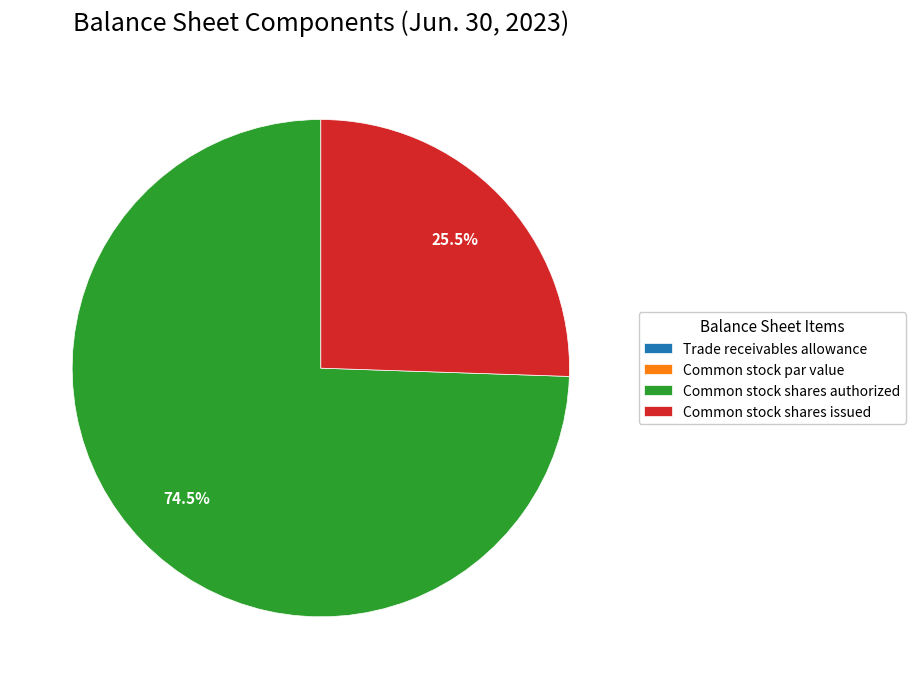

Combined, do Common stock shares authorized and Common stock shares issued account for over 50%?

Yes